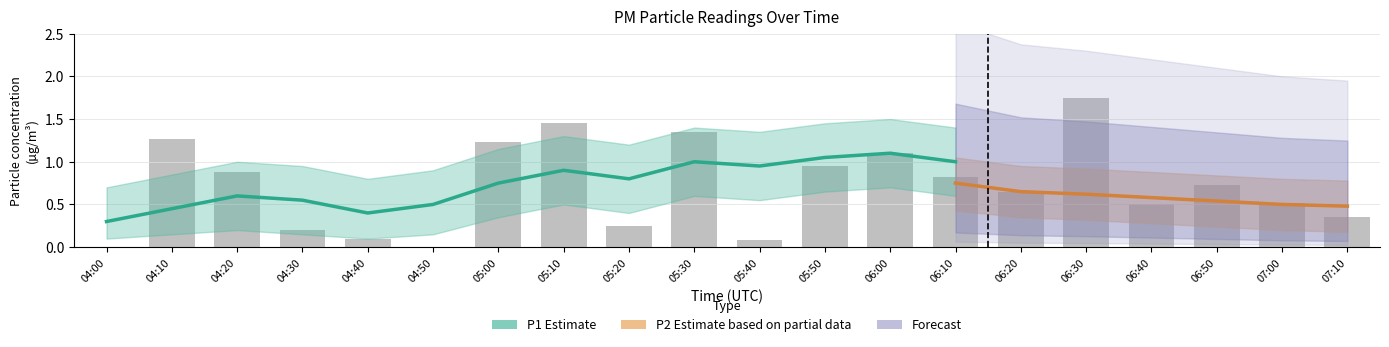

Which category has the lowest value across all series?

04:00